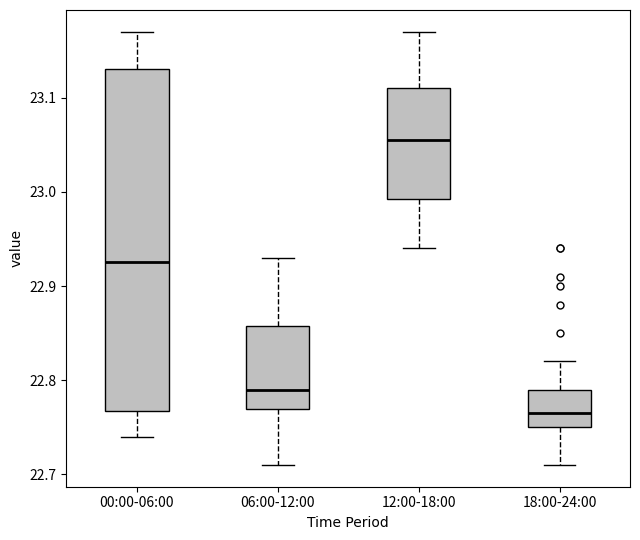

Which box has the lowest median line?

18:00-24:00